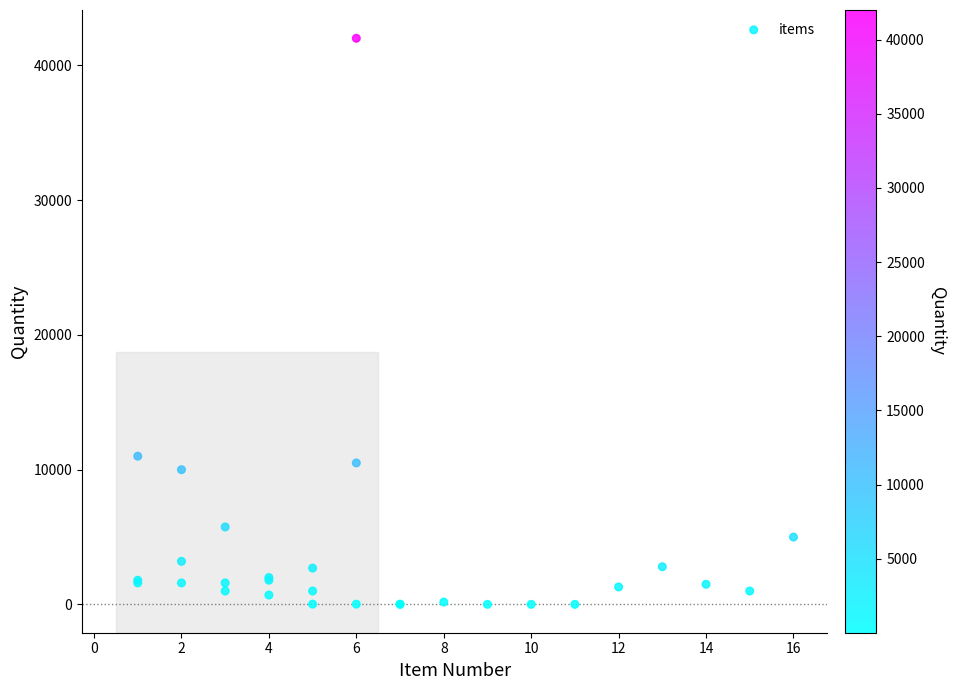

What Y value in the scatter plot is closest to 21002?

11000